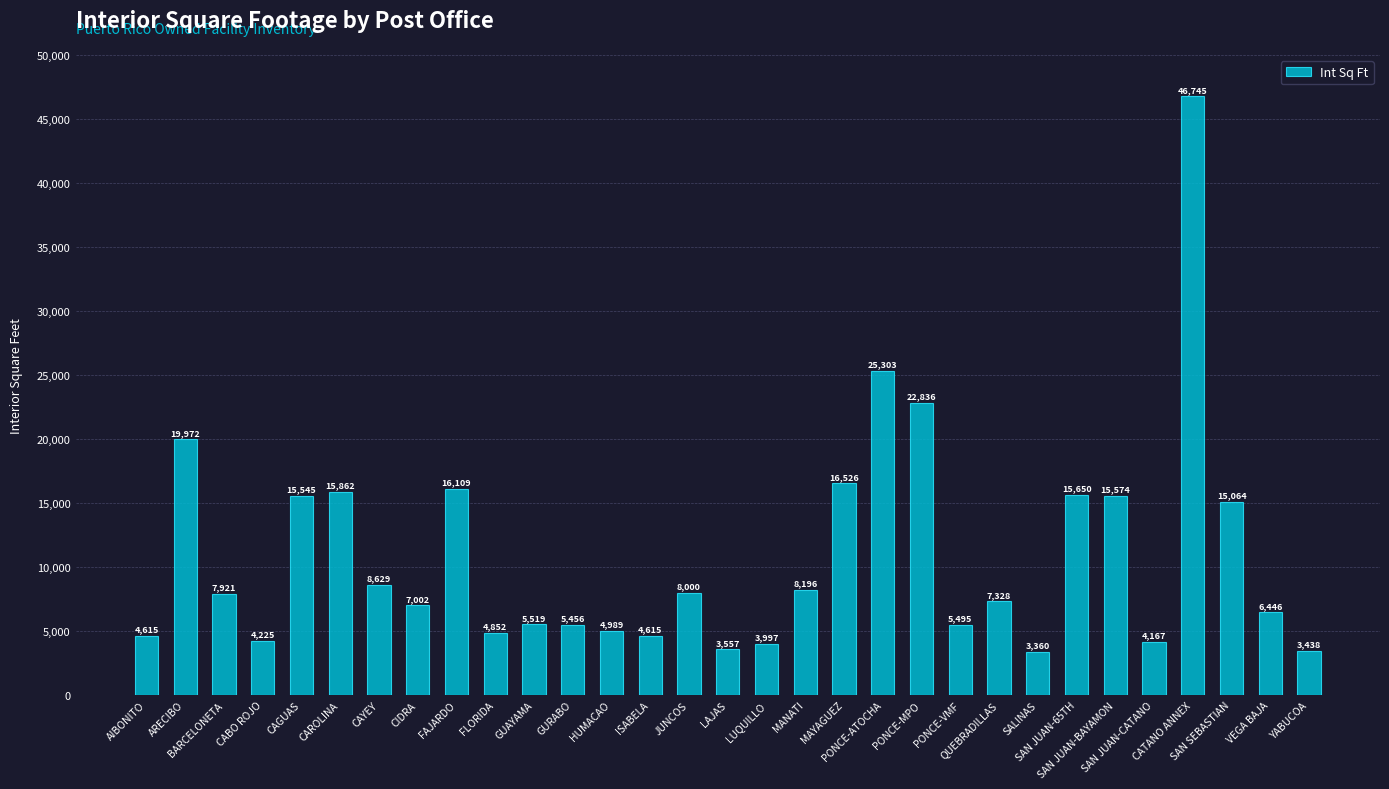

At which label does the data first exceed 7328?

ARECIBO